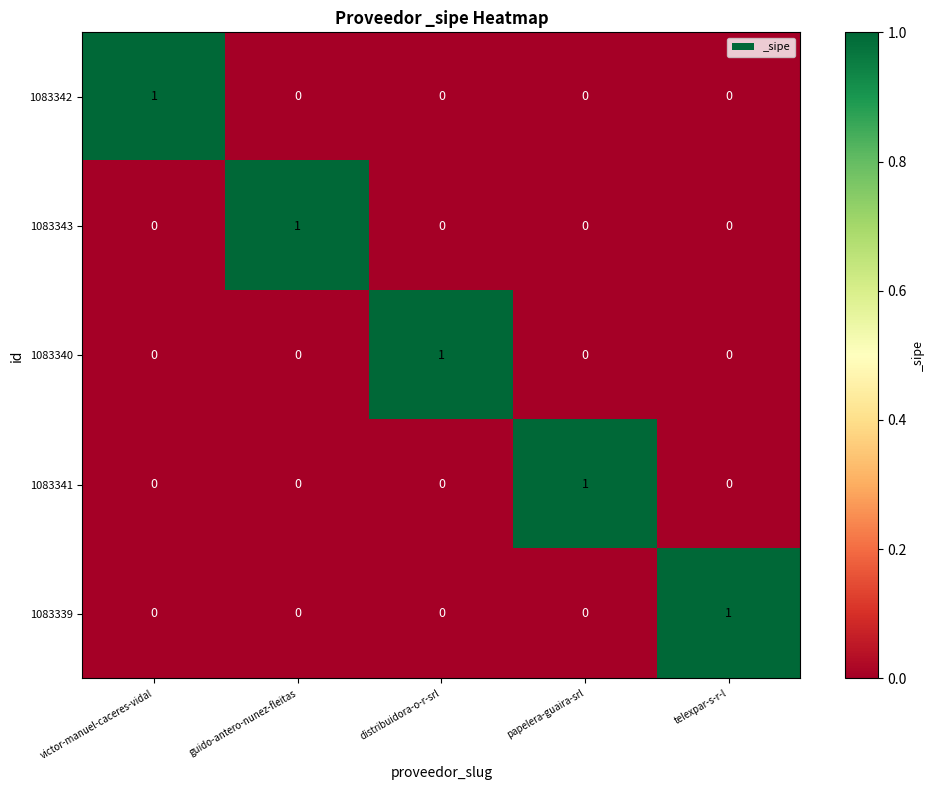

Reading left to right, extract all data points from this chart.

1083342: victor-manuel-caceres-vidal=1	guido-antero-nunez-fleitas=0	distribuidora-o-r-srl=0	papelera-guaira-srl=0	telexpar-s-r-l=0
1083343: victor-manuel-caceres-vidal=0	guido-antero-nunez-fleitas=1	distribuidora-o-r-srl=0	papelera-guaira-srl=0	telexpar-s-r-l=0
1083340: victor-manuel-caceres-vidal=0	guido-antero-nunez-fleitas=0	distribuidora-o-r-srl=1	papelera-guaira-srl=0	telexpar-s-r-l=0
1083341: victor-manuel-caceres-vidal=0	guido-antero-nunez-fleitas=0	distribuidora-o-r-srl=0	papelera-guaira-srl=1	telexpar-s-r-l=0
1083339: victor-manuel-caceres-vidal=0	guido-antero-nunez-fleitas=0	distribuidora-o-r-srl=0	papelera-guaira-srl=0	telexpar-s-r-l=1